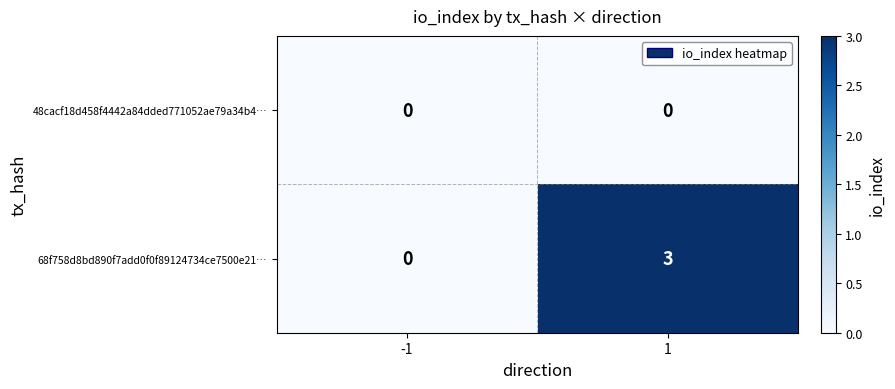

Reading left to right, list all the values displayed in this chart.

48cacf18d458f4442a84dded771052ae79a34b4…: -1=0	1=0
68f758d8bd890f7add0f0f89124734ce7500e21…: -1=0	1=3